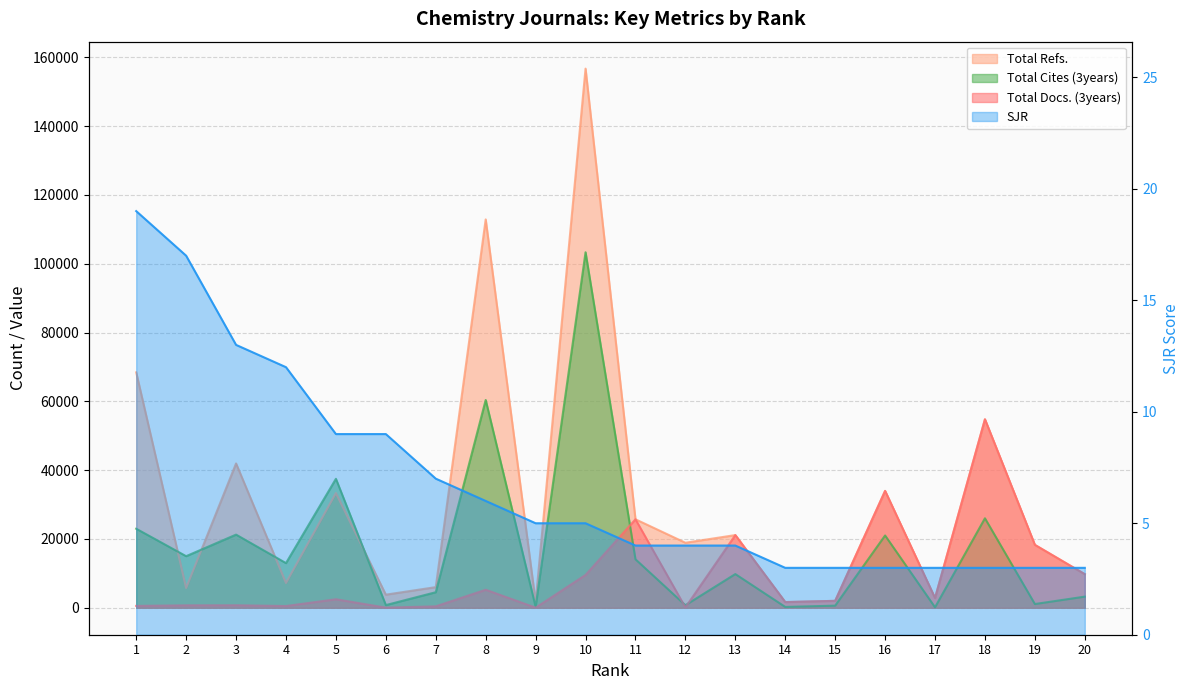

What is the sum of all Total Cites (3years) values?

355972